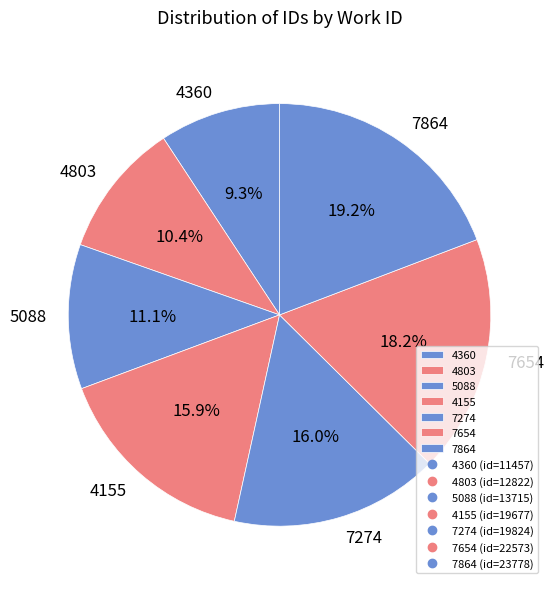

To the nearest percent, what is the combined percentage of 4803 and 7654?

29%